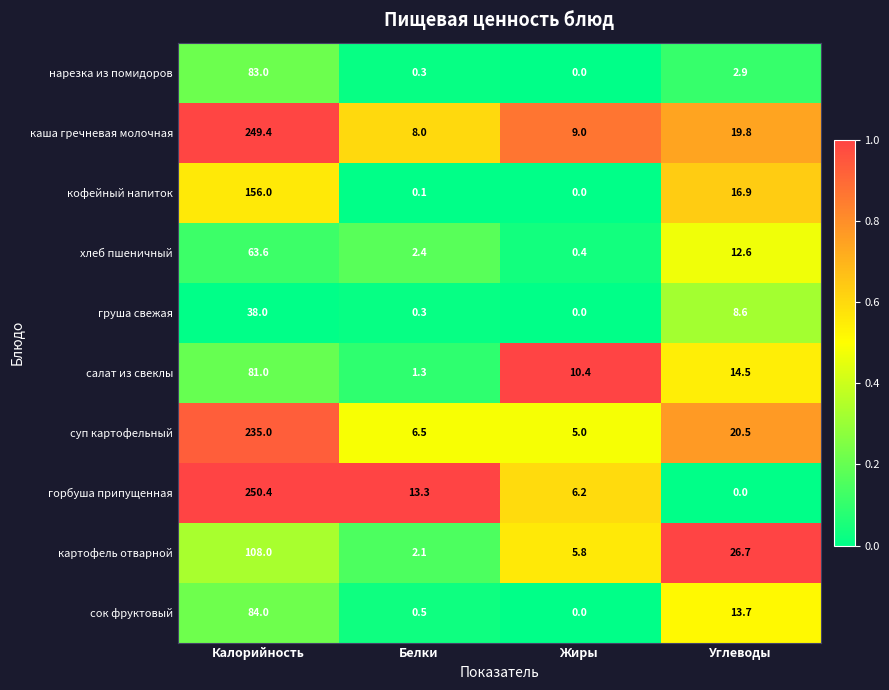

At which label does картофель отварной first exceed 26?

Калорийность